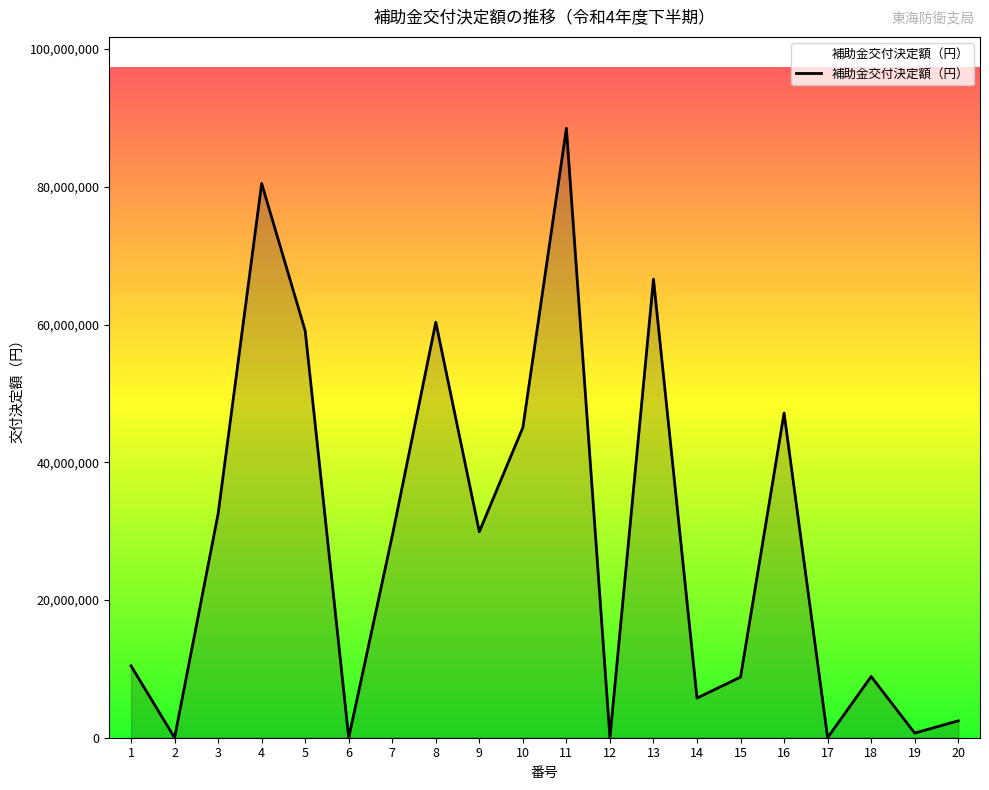

What is the greatest value displayed?

88493100